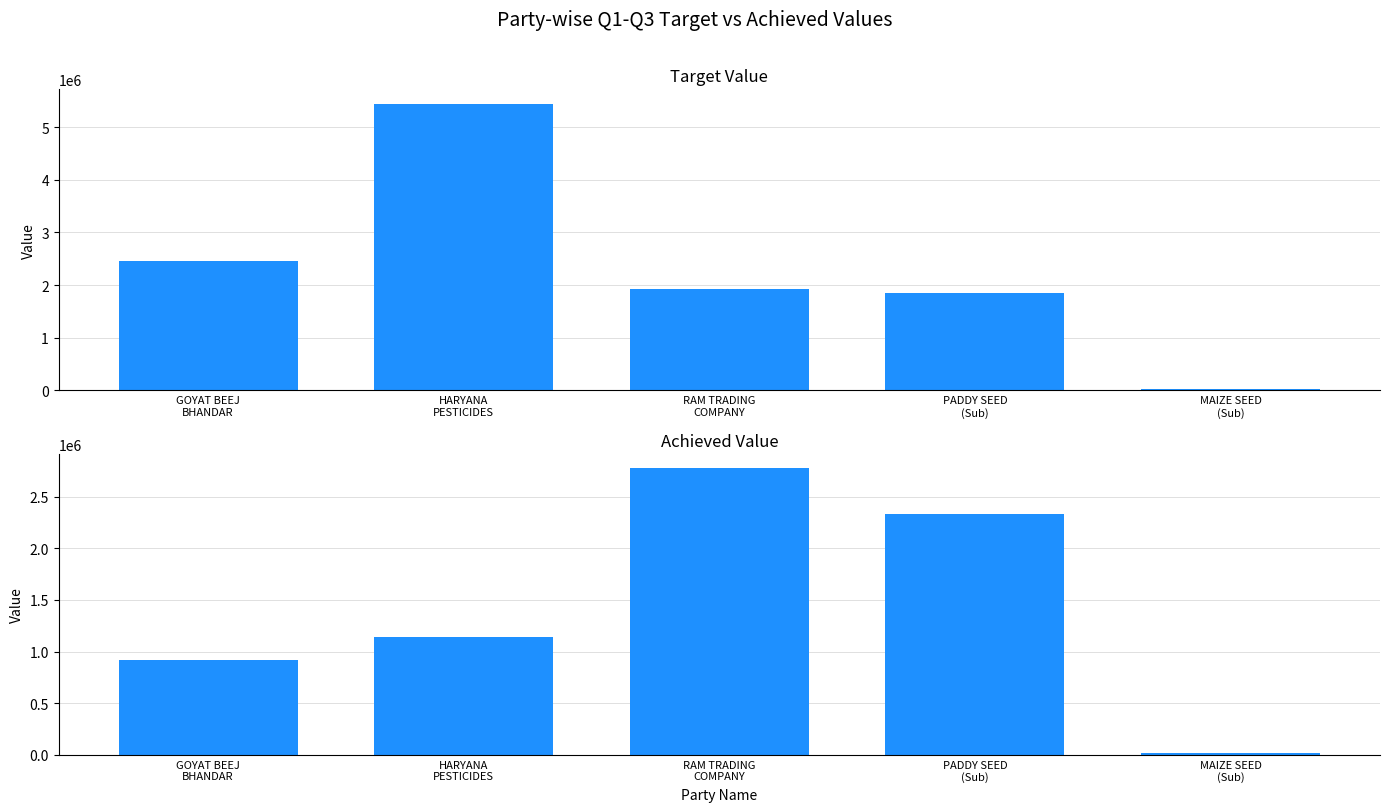

Are the bars horizontal?

No